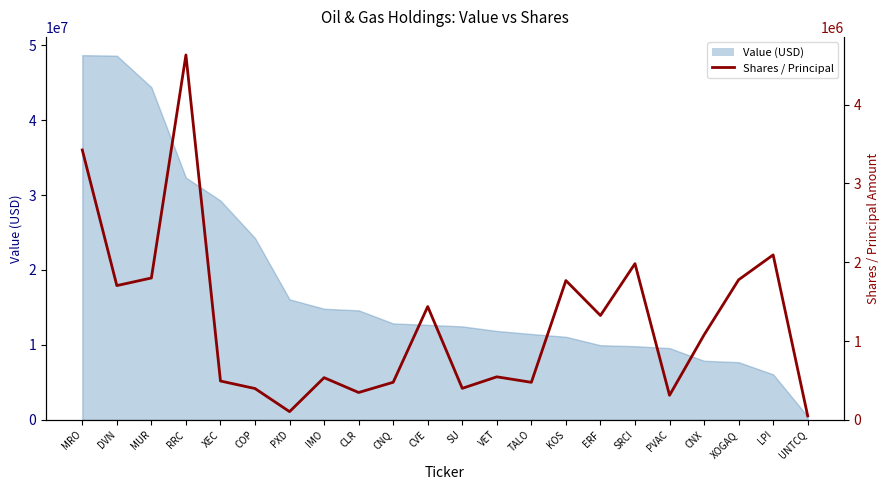

Which label corresponds to the smallest value in the chart?

UNTCQ